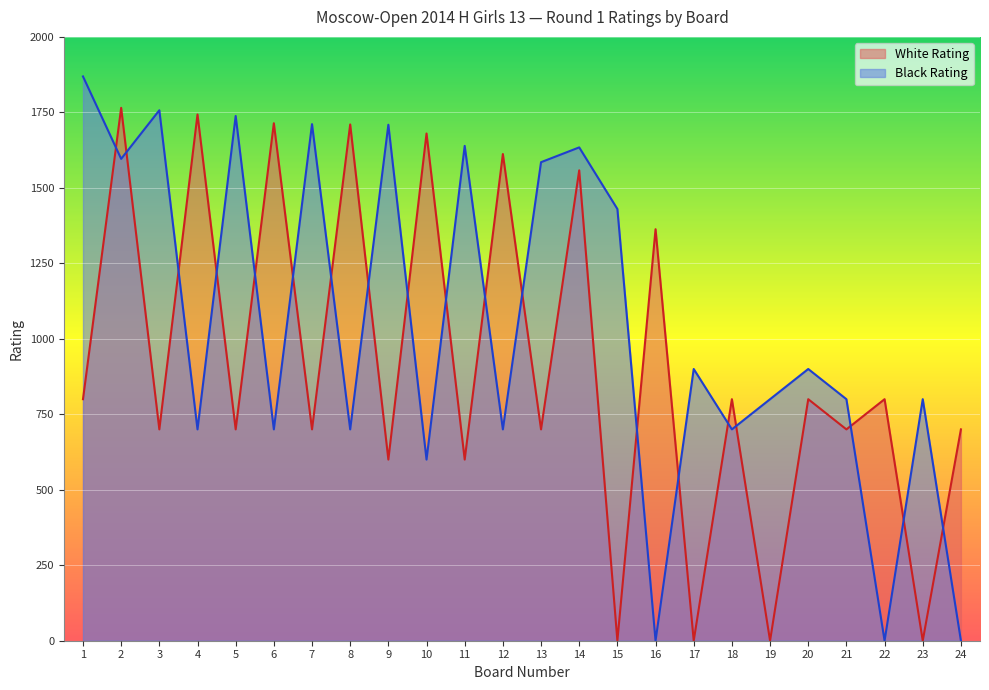

In Black Rating, how many points are higher than both neighbors (excluding endpoints)?

9